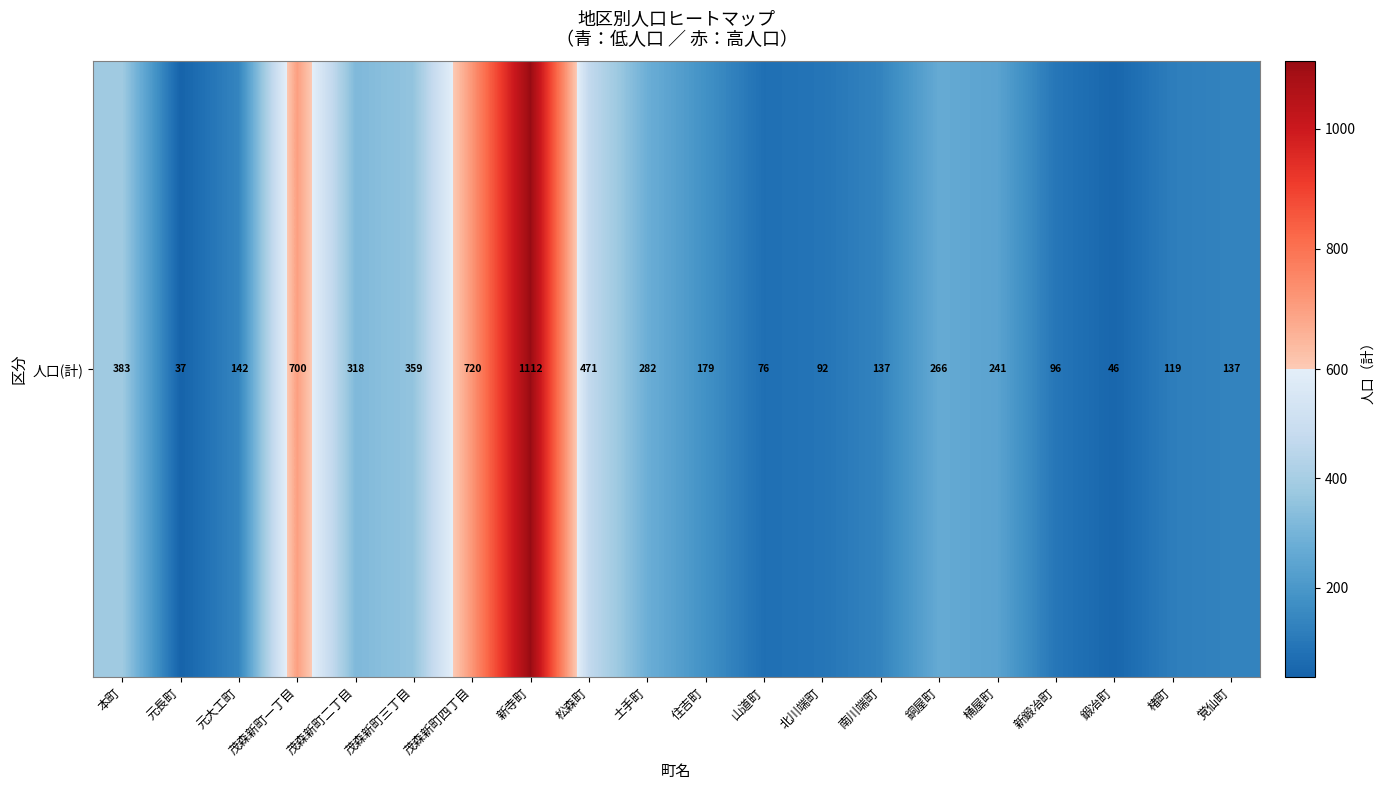

List the labels in order of value, largest first.

新寺町, 茂森新町四丁目, 茂森新町一丁目, 松森町, 本町, 茂森新町三丁目, 茂森新町二丁目, 土手町, 銅屋町, 桶屋町, 住吉町, 元大工町, 南川端町, 覚仙町, 楮町, 新鍛冶町, 北川端町, 山道町, 鍛冶町, 元長町